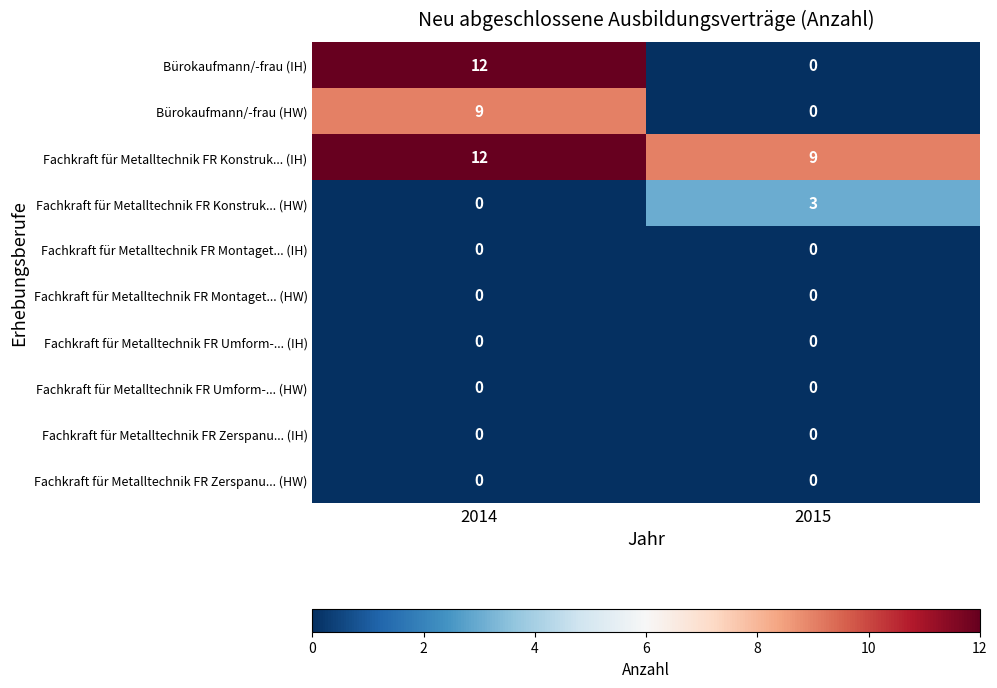

Reading left to right, what are all the values shown in this chart?

Bürokaufmann/-frau (IH): 2014=12	2015=0
Bürokaufmann/-frau (HW): 2014=9	2015=0
Fachkraft für Metalltechnik FR Konstruk... (IH): 2014=12	2015=9
Fachkraft für Metalltechnik FR Konstruk... (HW): 2014=0	2015=3
Fachkraft für Metalltechnik FR Montaget... (IH): 2014=0	2015=0
Fachkraft für Metalltechnik FR Montaget... (HW): 2014=0	2015=0
Fachkraft für Metalltechnik FR Umform-... (IH): 2014=0	2015=0
Fachkraft für Metalltechnik FR Umform-... (HW): 2014=0	2015=0
Fachkraft für Metalltechnik FR Zerspanu... (IH): 2014=0	2015=0
Fachkraft für Metalltechnik FR Zerspanu... (HW): 2014=0	2015=0